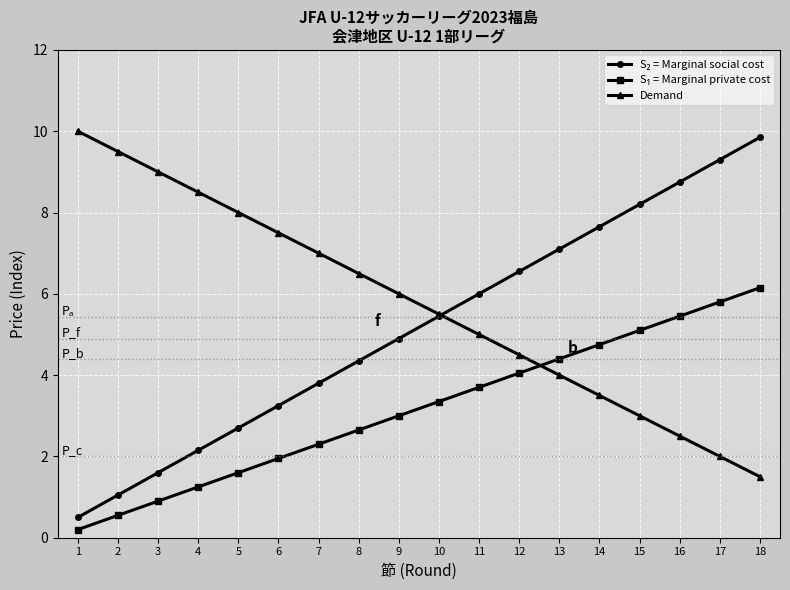

How many data points does each series have?

18